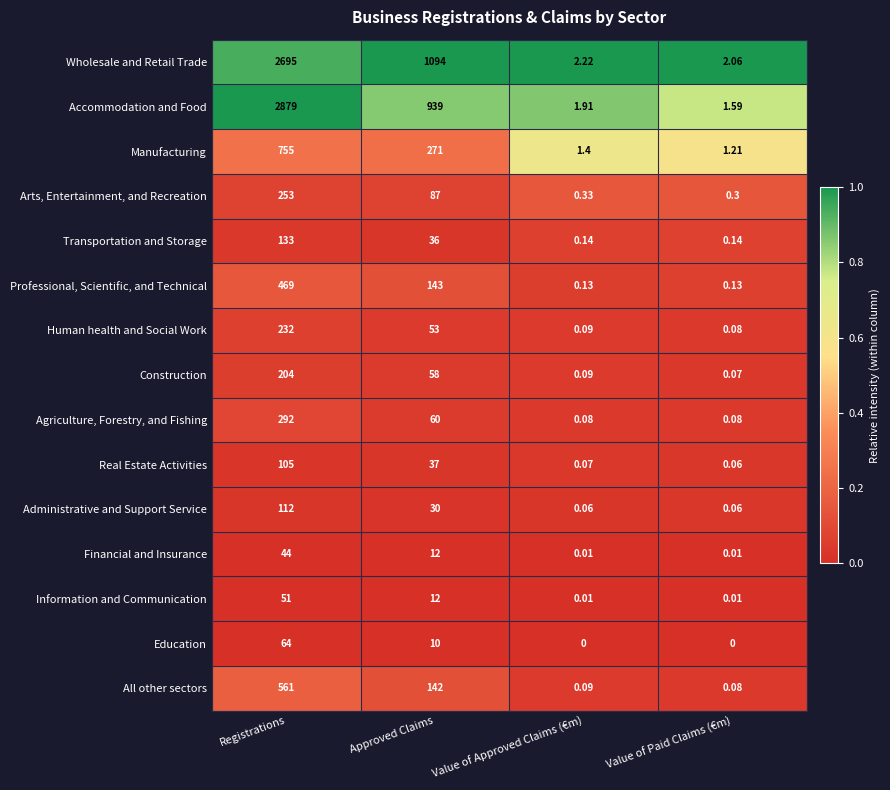

Where does the Agriculture, Forestry, and Fishing series first go above 60?

Registrations